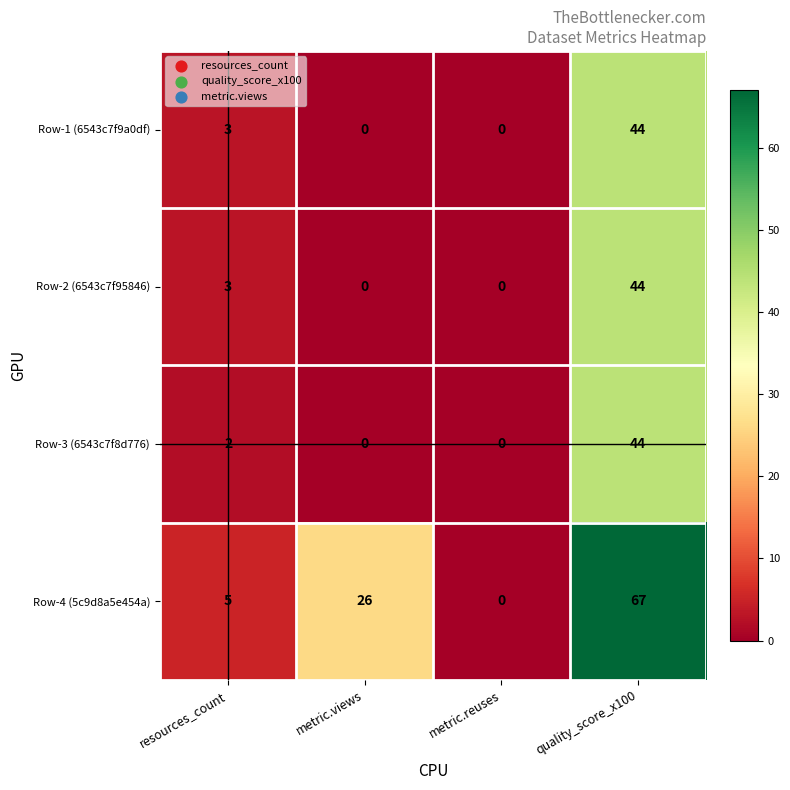

At which category is the sum across all series the highest?

quality_score_x100